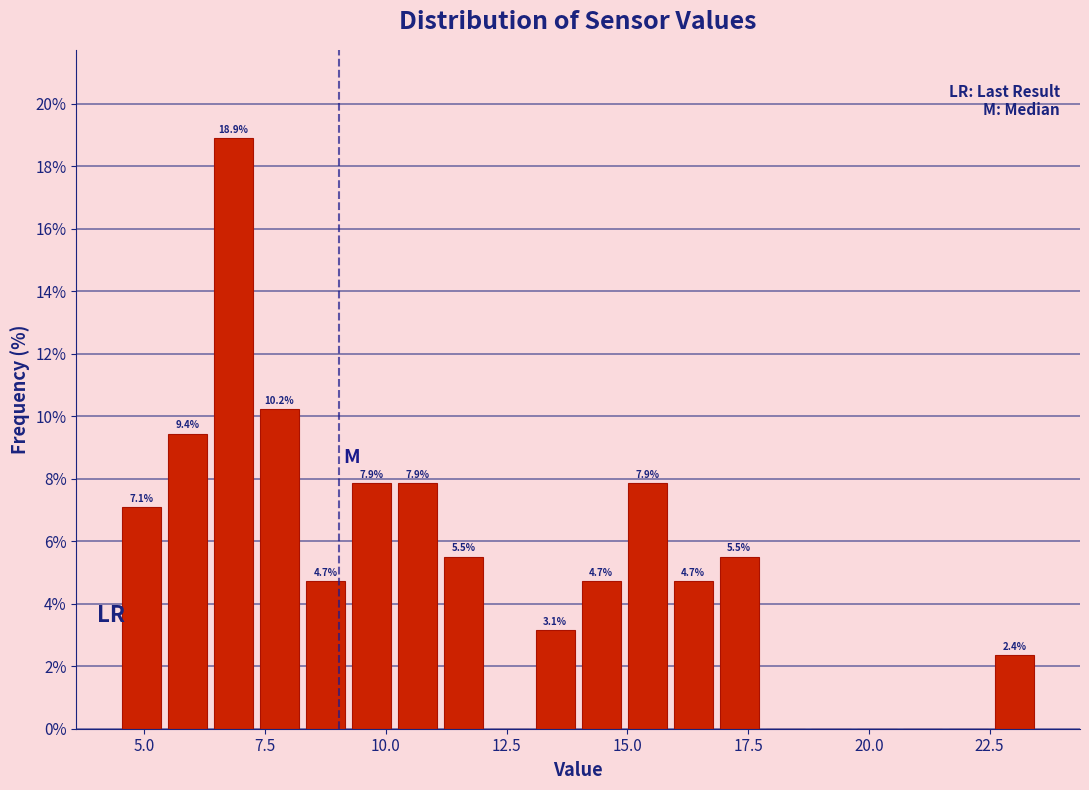

Read against the x-axis, roughly where is the centre of the tallest bar?

7.0